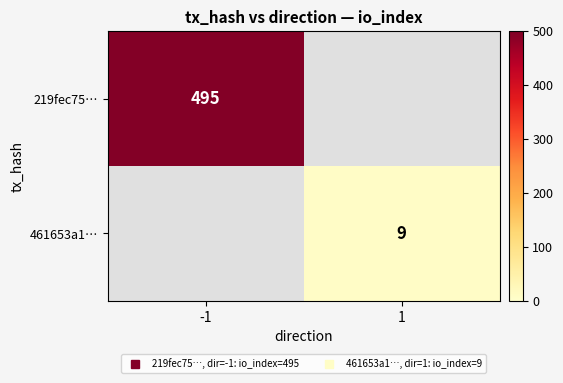

What is the minimum value shown in the chart?

9.0